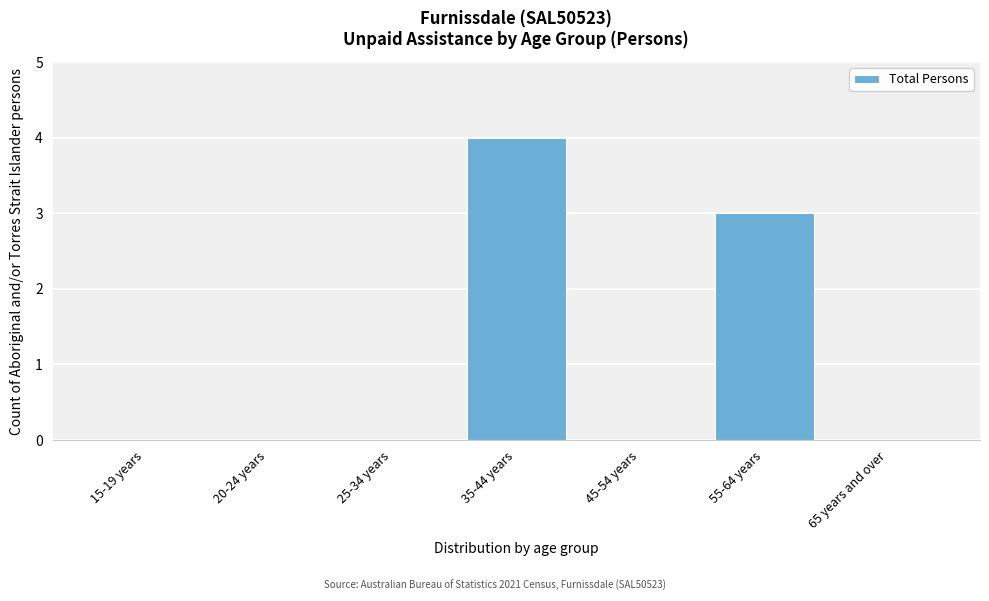

Reading left to right, what are all the values shown in this chart?

15-19 years=0	20-24 years=0	25-34 years=0	35-44 years=4	45-54 years=0	55-64 years=3	65 years and over=0